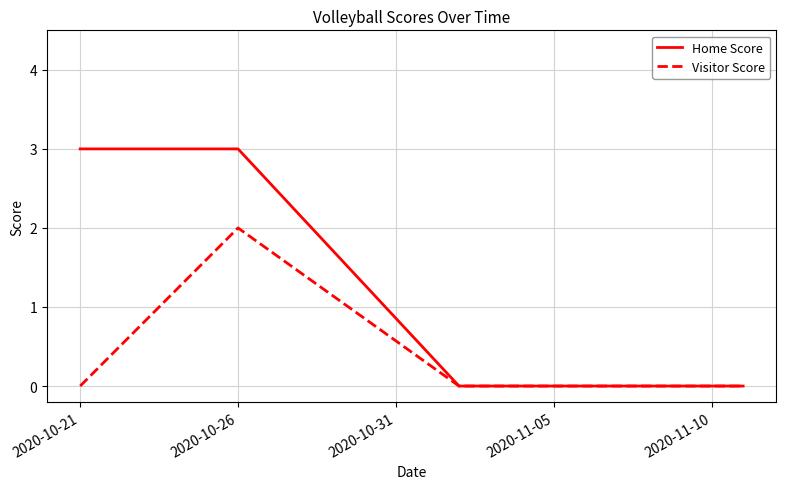

Which series has the widest spread of values?

Home Score